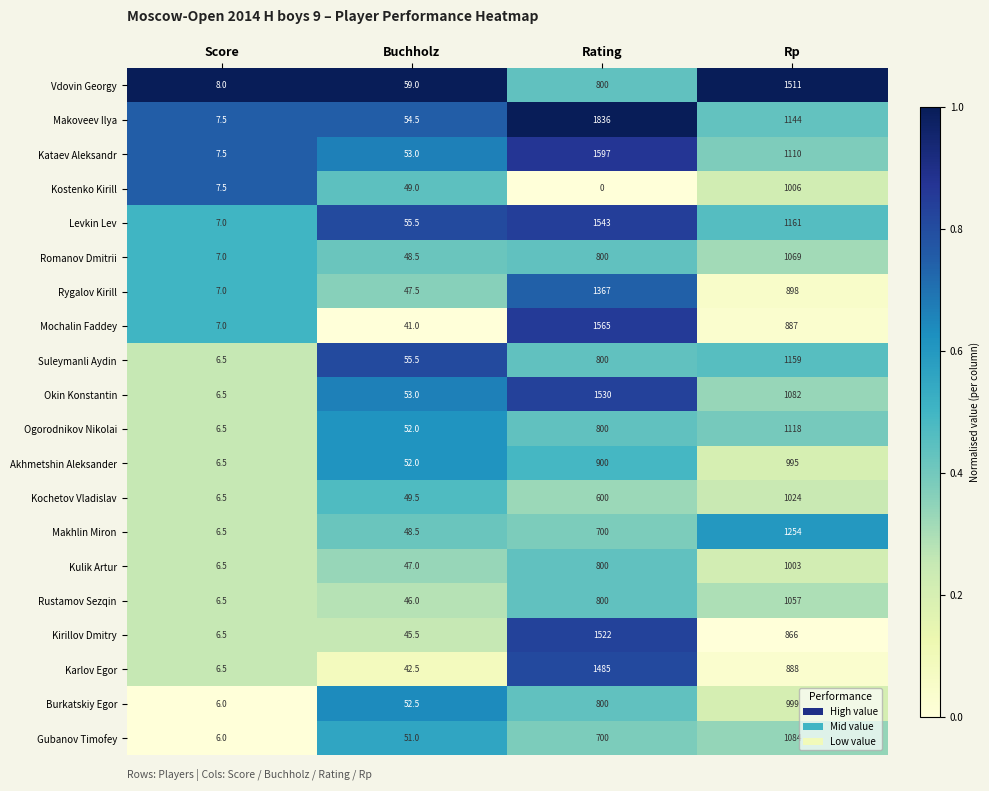

What is the spread (max minus min) of values at Buchholz?

18.0